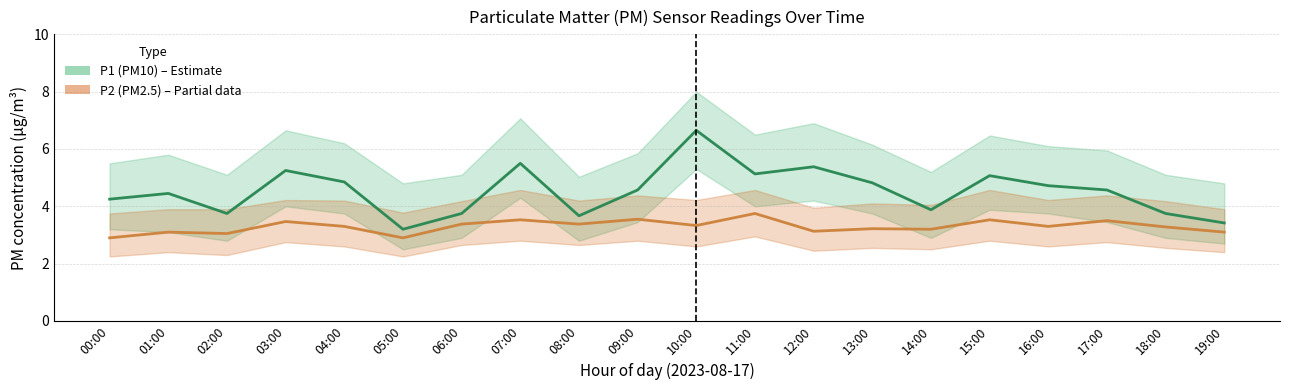

At which category does the chart reach its peak across all series?

10:00